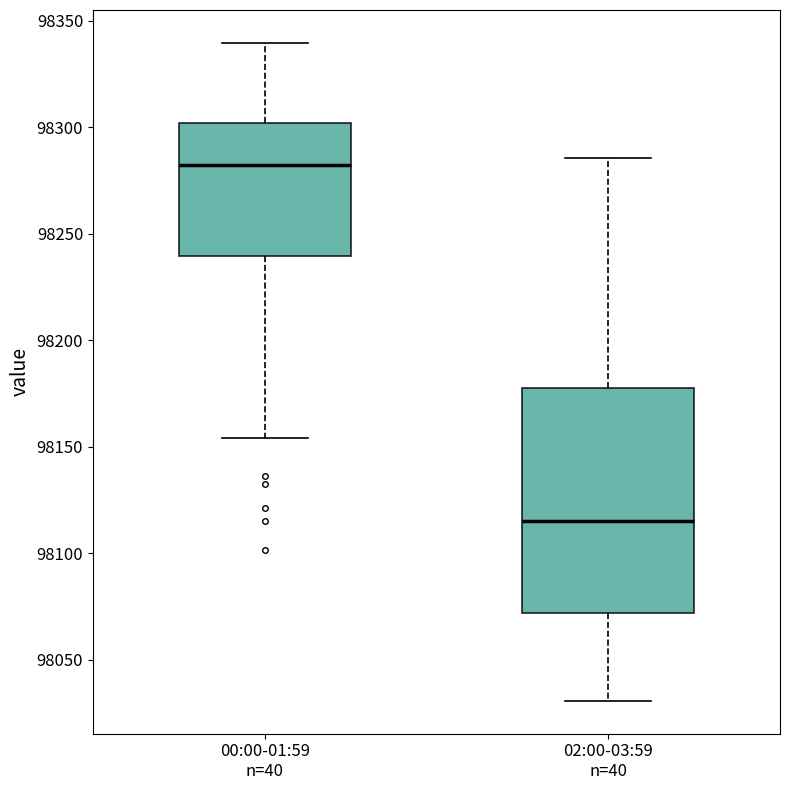

Where does the upper whisker of the box for 00:00-01:59 n=40 end on the y-axis? The values are not printed on the chart, so give them approximately, as read against the axis.

98340